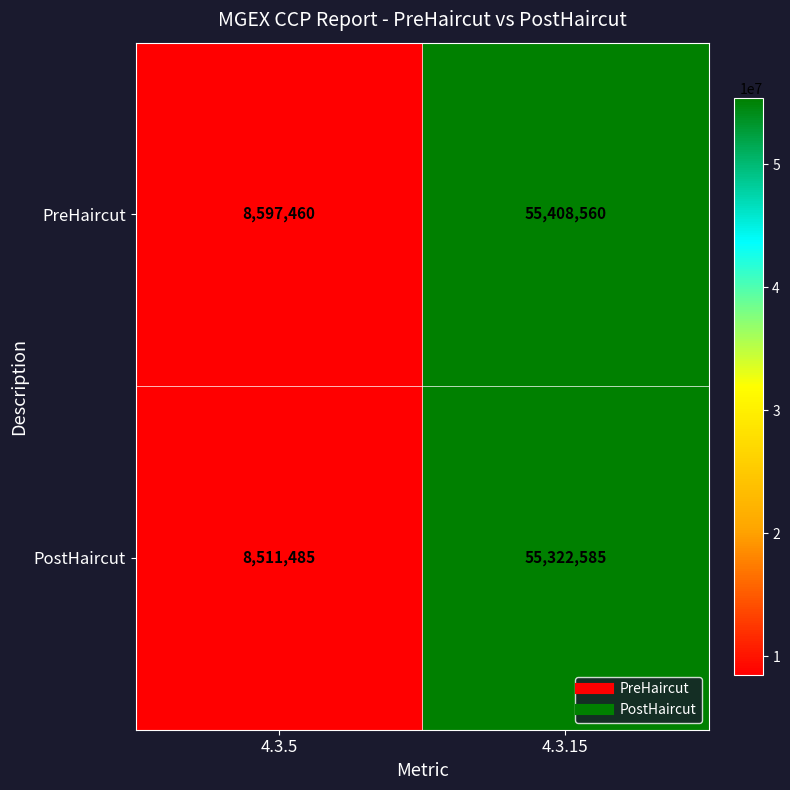

At which category is the sum across all series the highest?

4.3.15